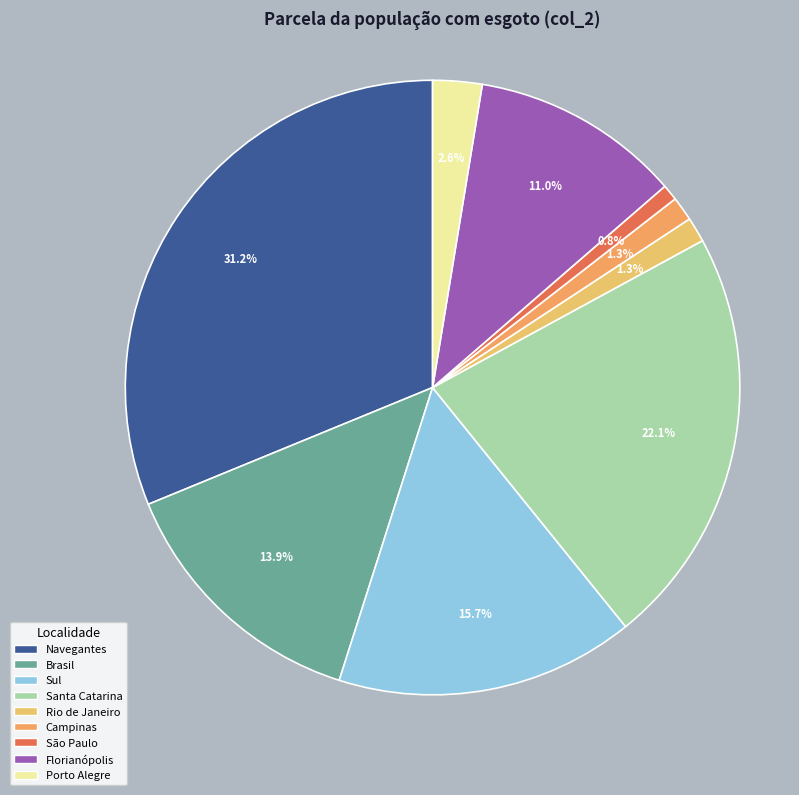

Does São Paulo represent more than half of the total?

No